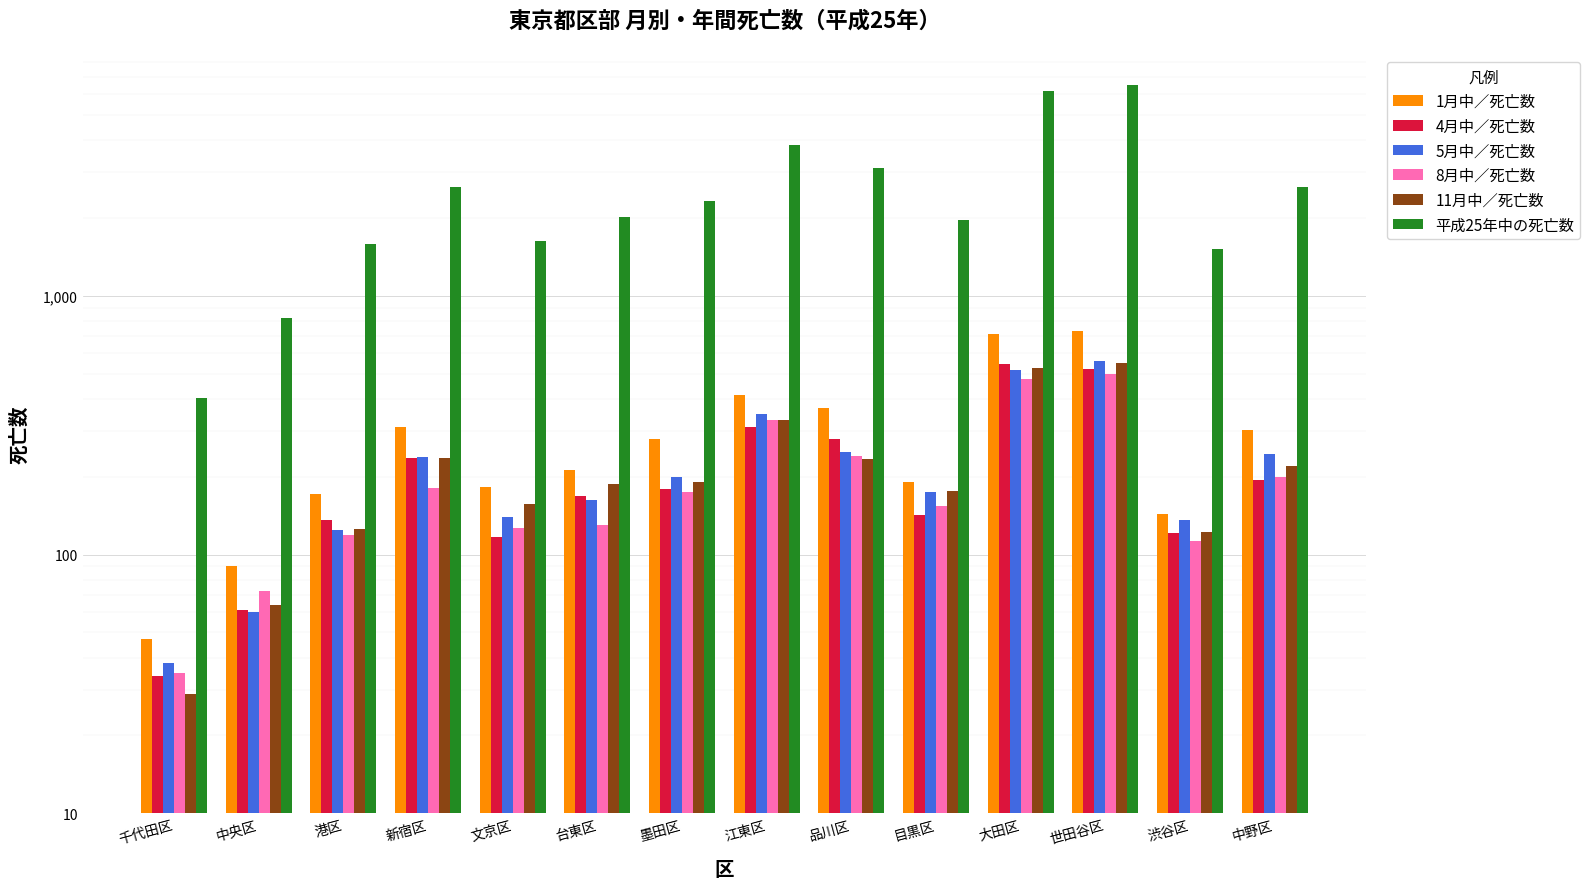

At which label does 5月中／死亡数 reach its minimum?

千代田区